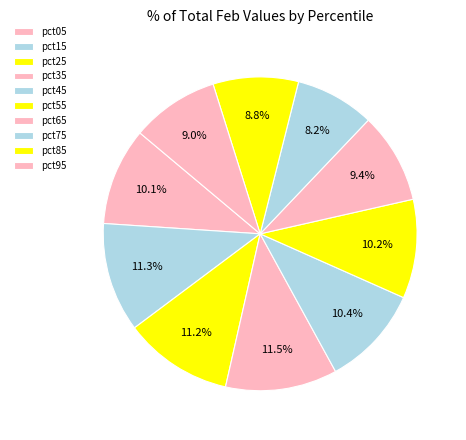

Combined, do pct85 and pct05 account for over 50%?

No